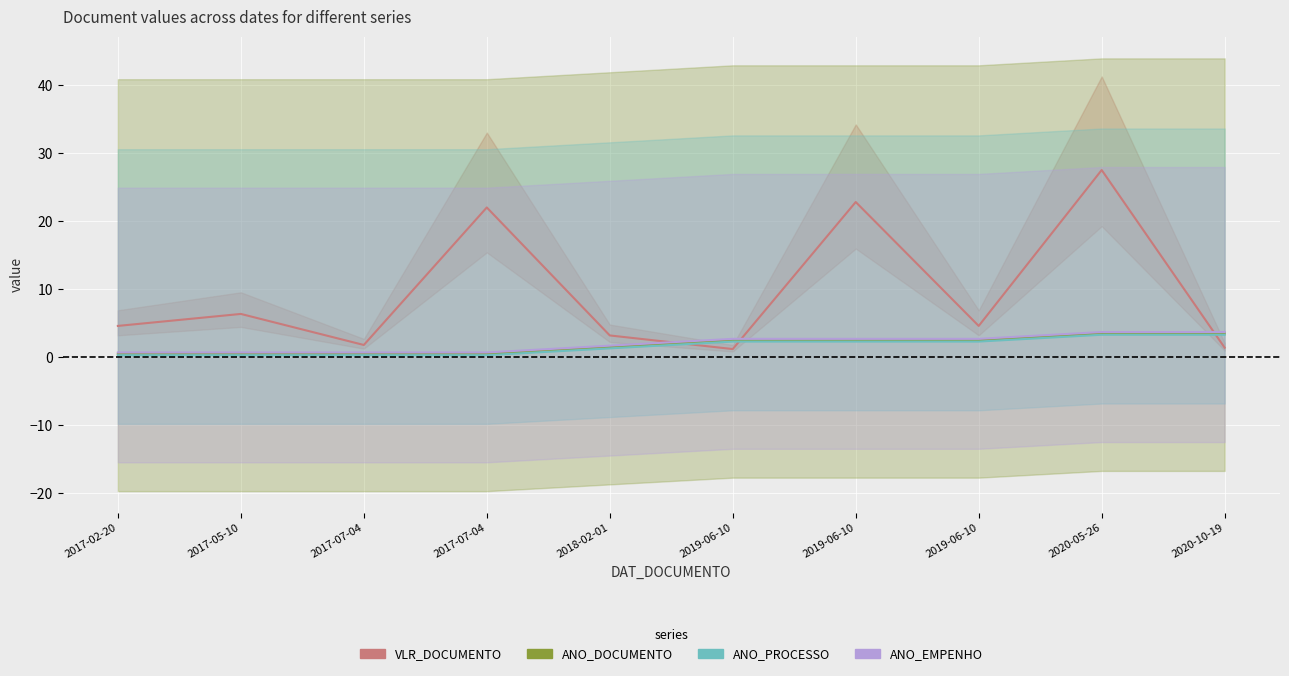

What is the difference between the maximum and minimum values in the ANO_PROCESSO series?

3.0